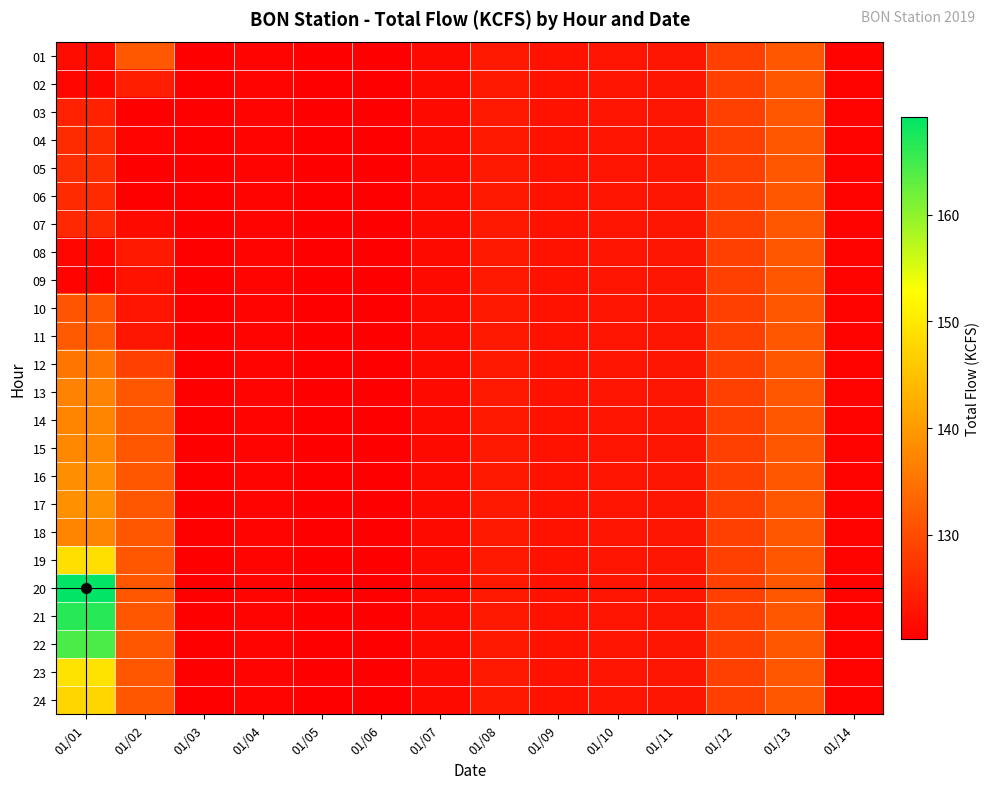

Count the number of data series in this chart.

24